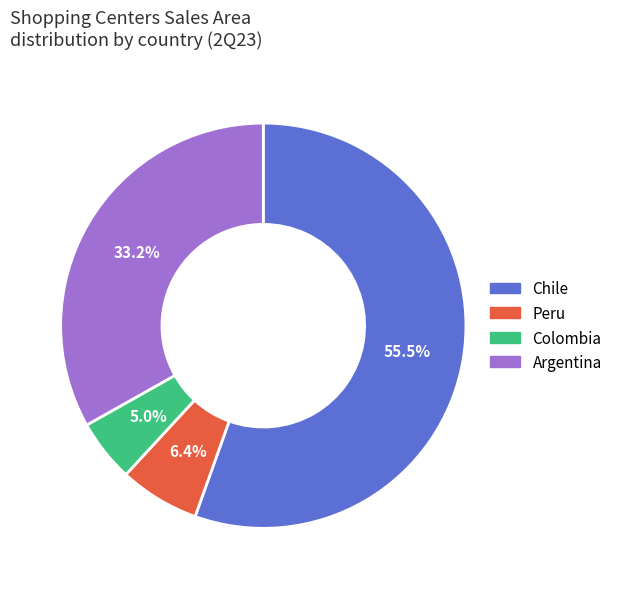

To the nearest percent, what is the average slice percentage?

25%